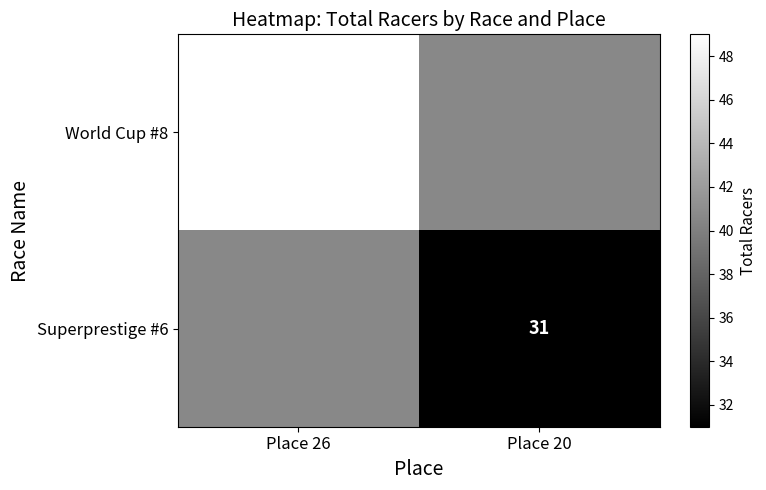

The World Cup #8 series shows 49 at Place 26. True or false?

True